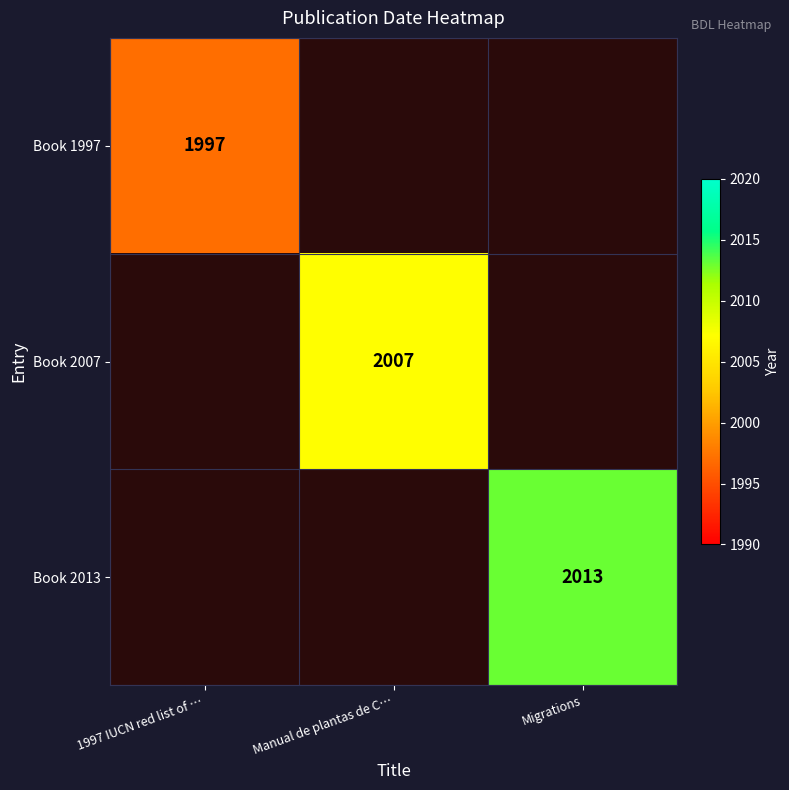

The Book 1997 series shows 1997 at 1997 IUCN red list of …. True or false?

True